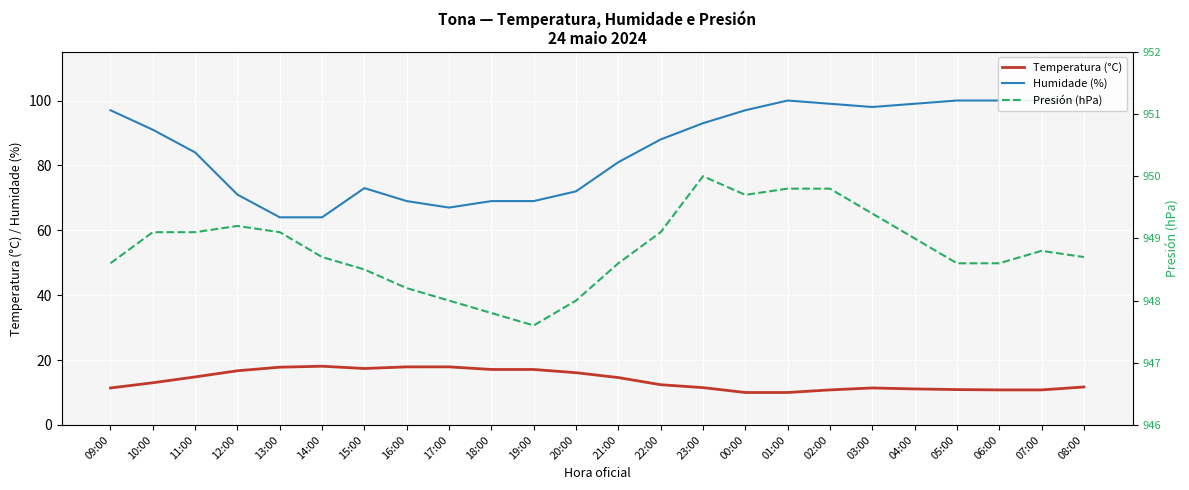

How many data points in Temperatura (°C) are less than 13?

12